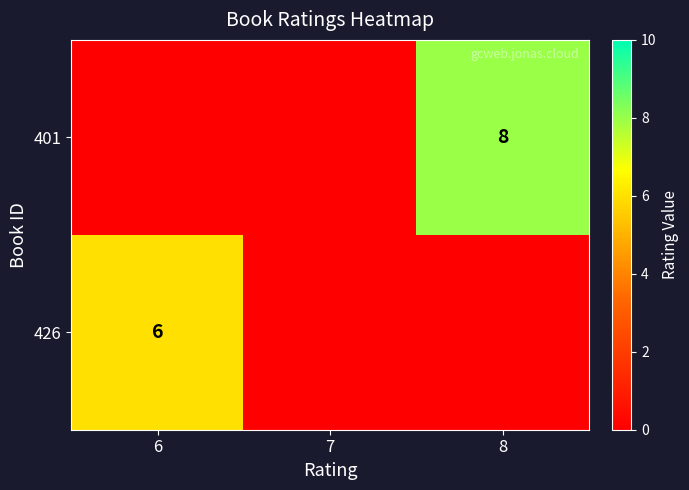

True or false: 426 has a value of 6 at 6.

True